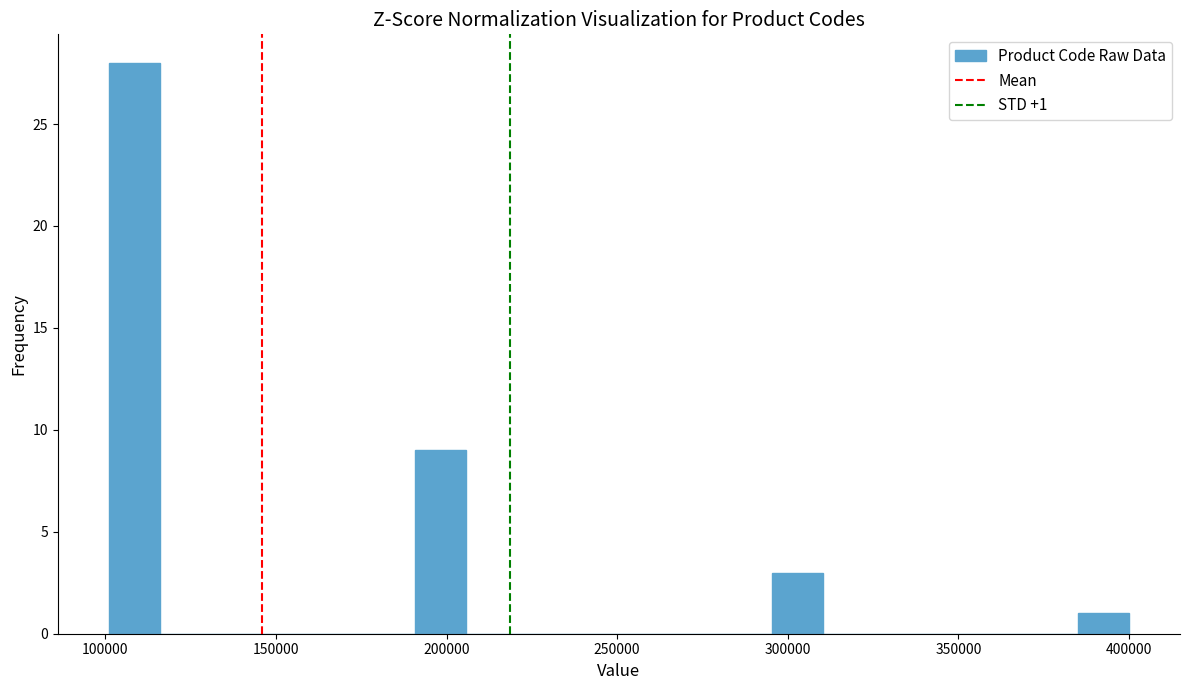

Around what value on the x-axis is the tallest bar? Give the approximate position of its centre, as read against the axis.

110000